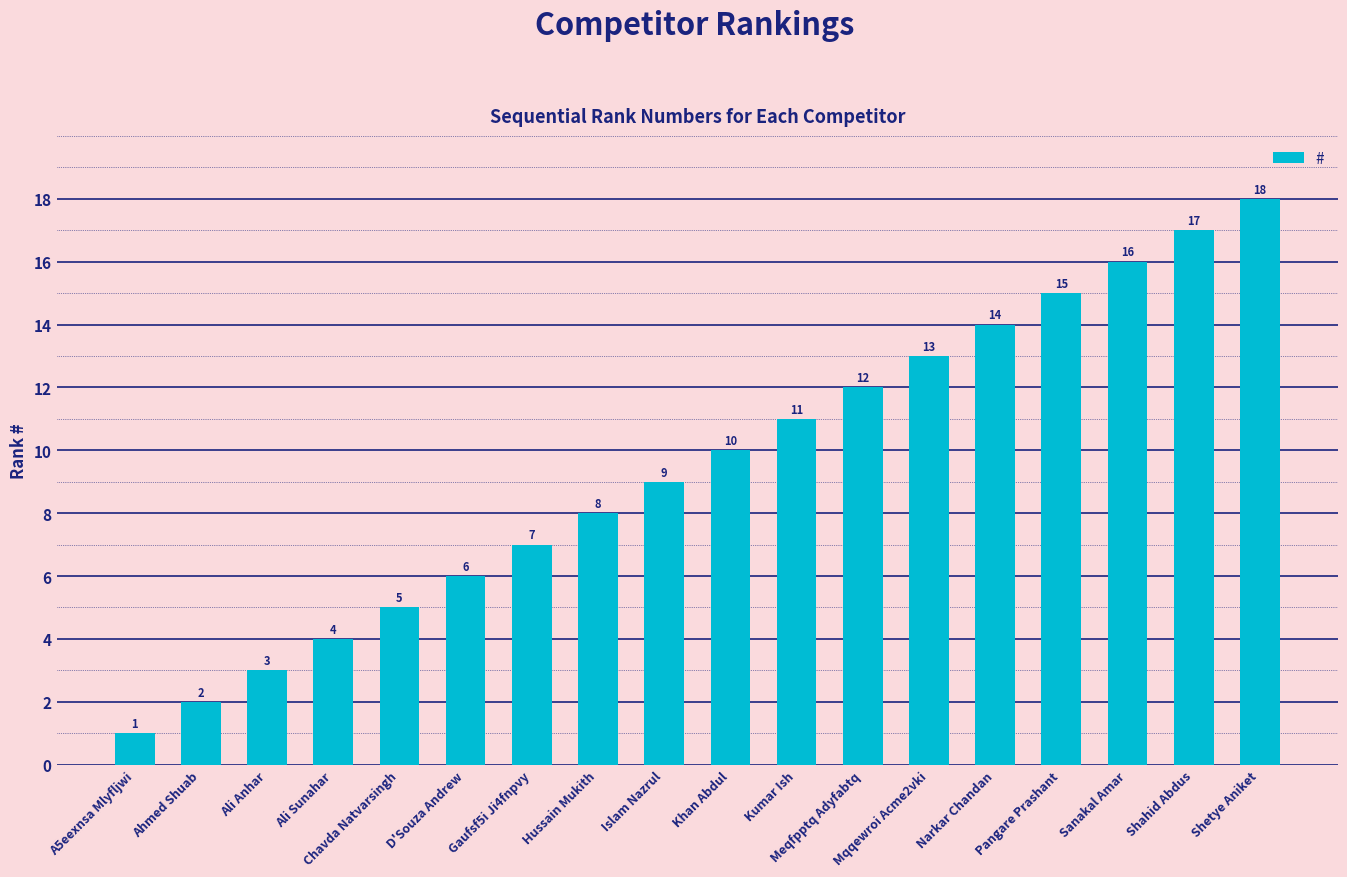

What is the average value?

10